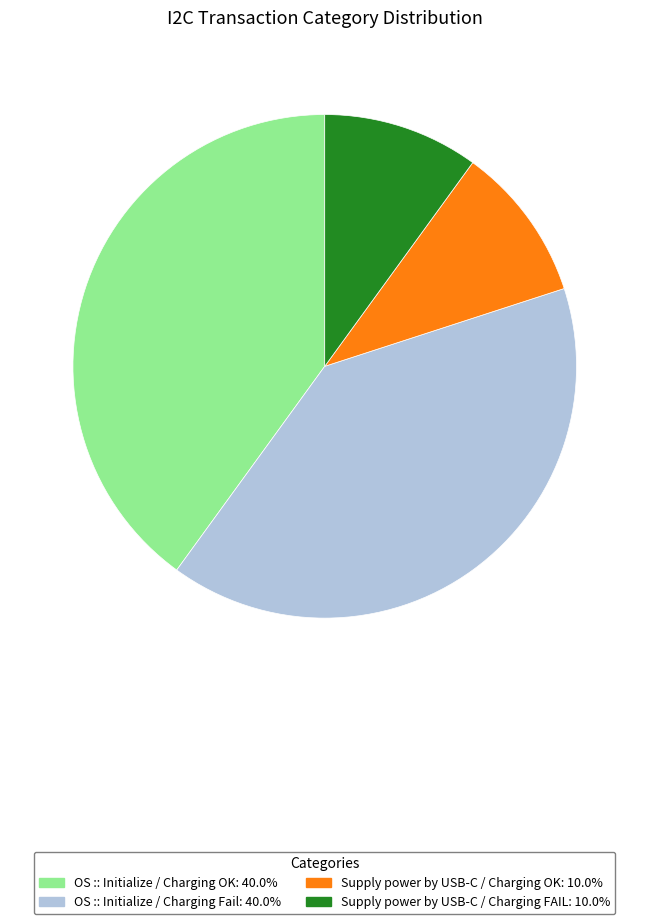

What is the ratio of the value at Supply power by USB-C / Charging OK: 10.0% to the value at Supply power by USB-C / Charging FAIL: 10.0%?

1.0